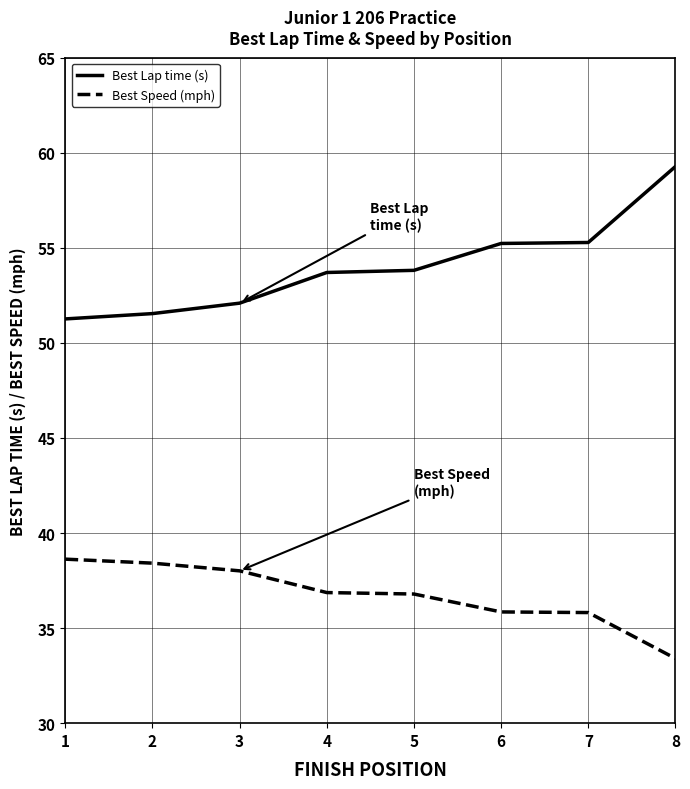

How many distinct data groups are displayed?

2